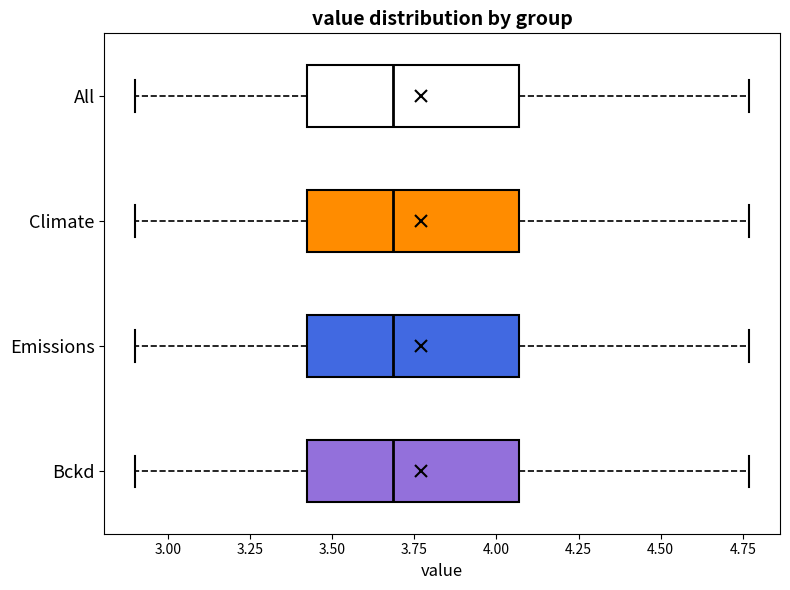

Where does the median line of the box for Climate sit on the x-axis? The values are not printed on the chart, so give them approximately, as read against the axis.

3.70